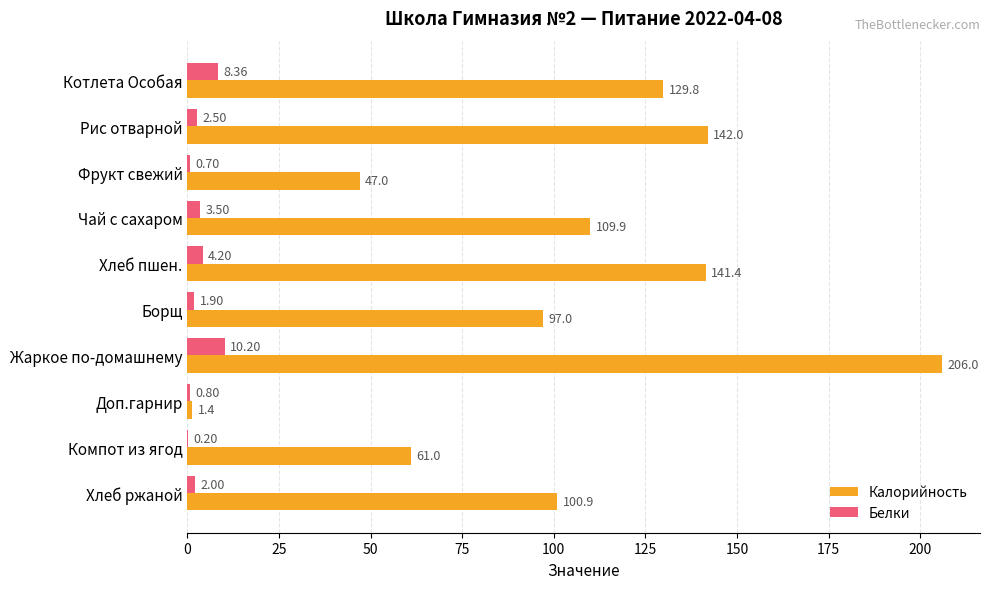

What is the sum of the Белки values at Доп.гарнир and Жаркое по-домашнему?

11.0